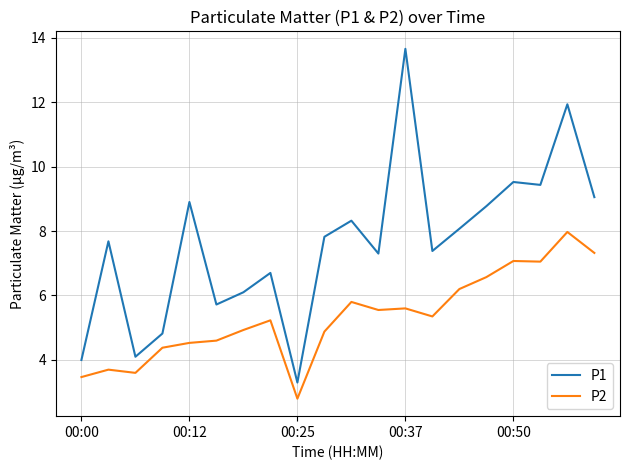

Rank the series by their average value, from lowest to highest.

P2, P1